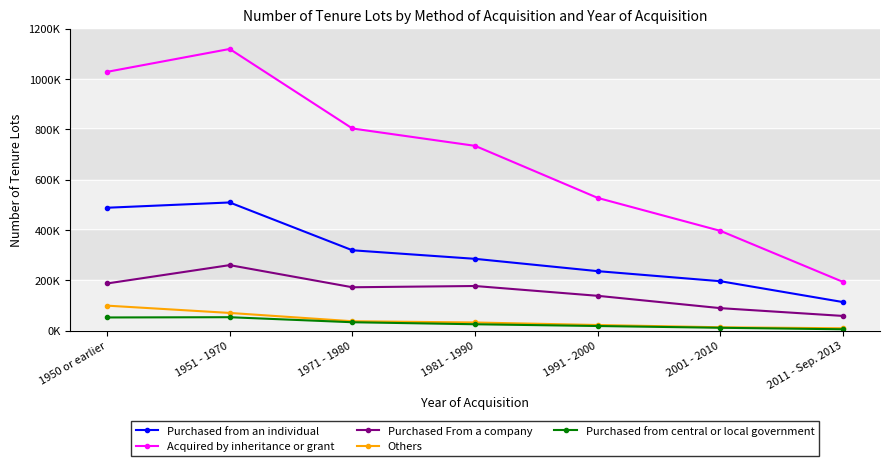

Does the chart have visible grid lines?

Yes